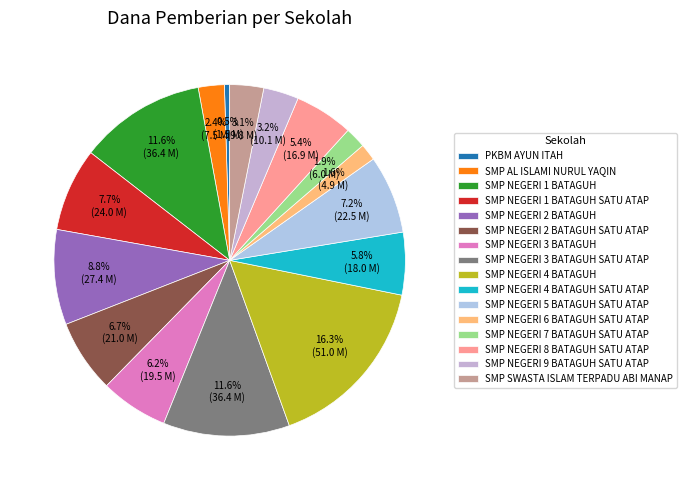

How many slices are in this pie chart?

16